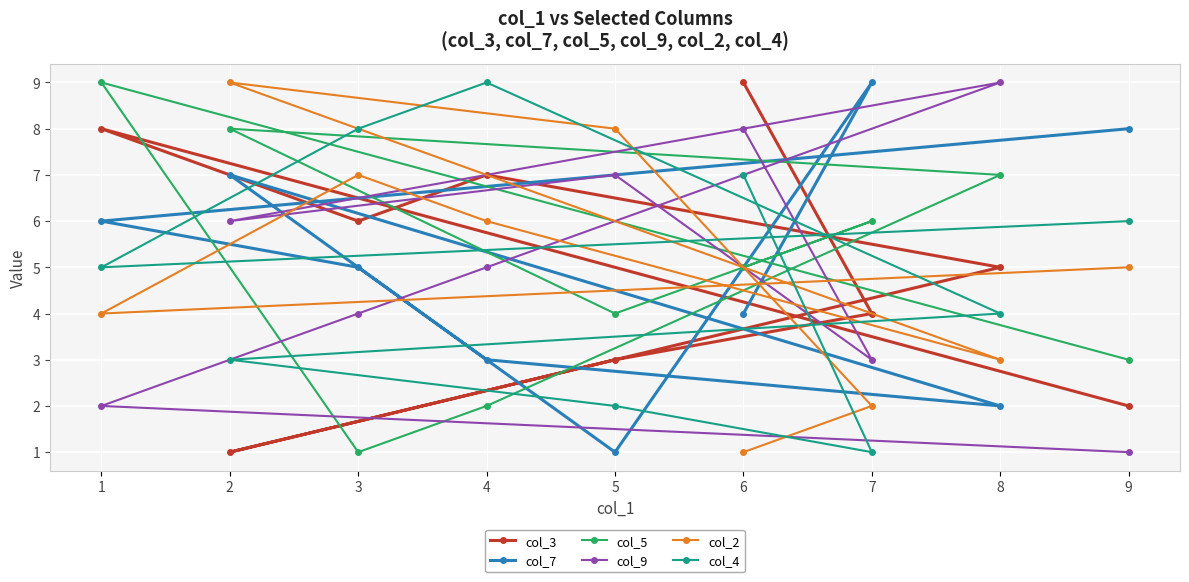

Reading left to right, list all the values displayed in this chart.

col_3: 1=8	2=1	3=6	4=7	5=3	6=9	7=4	8=5	9=2
col_7: 1=6	2=7	3=5	4=3	5=1	6=4	7=9	8=2	9=8
col_5: 1=9	2=8	3=1	4=2	5=4	6=5	7=6	8=7	9=3
col_9: 1=2	2=6	3=4	4=5	5=7	6=8	7=3	8=9	9=1
col_2: 1=4	2=9	3=7	4=6	5=8	6=1	7=2	8=3	9=5
col_4: 1=5	2=3	3=8	4=9	5=2	6=7	7=1	8=4	9=6